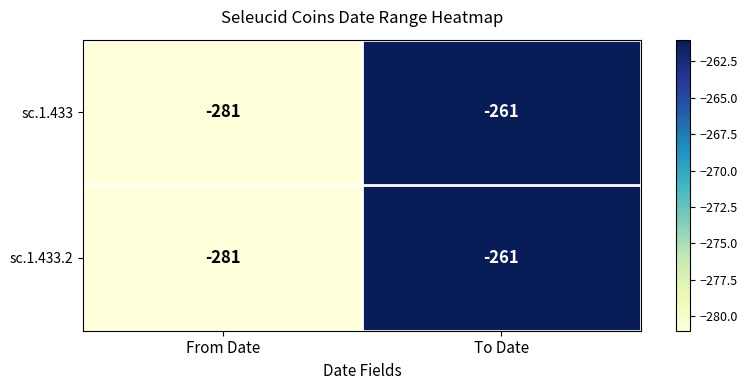

What is the difference between the maximum and minimum values in the sc.1.433.2 series?

20